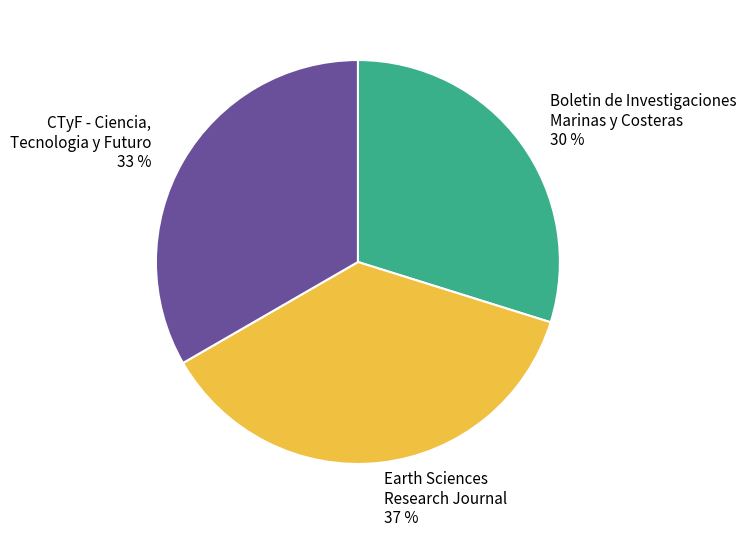

Combined, do Boletin de Investigaciones Marinas y Costeras 30 % and Earth Sciences Research Journal 37 % account for over 50%?

Yes